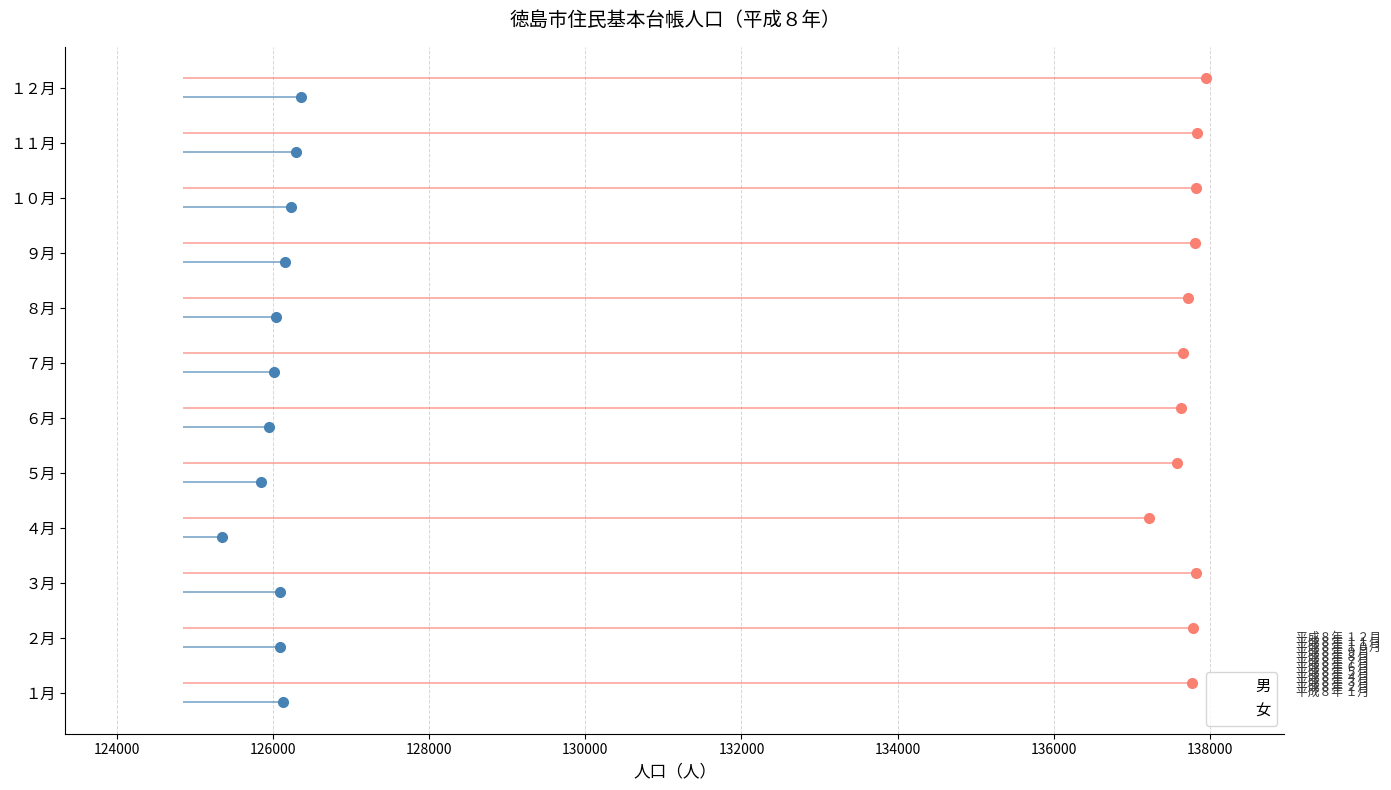

What is the sum of all 女 values?

1652633